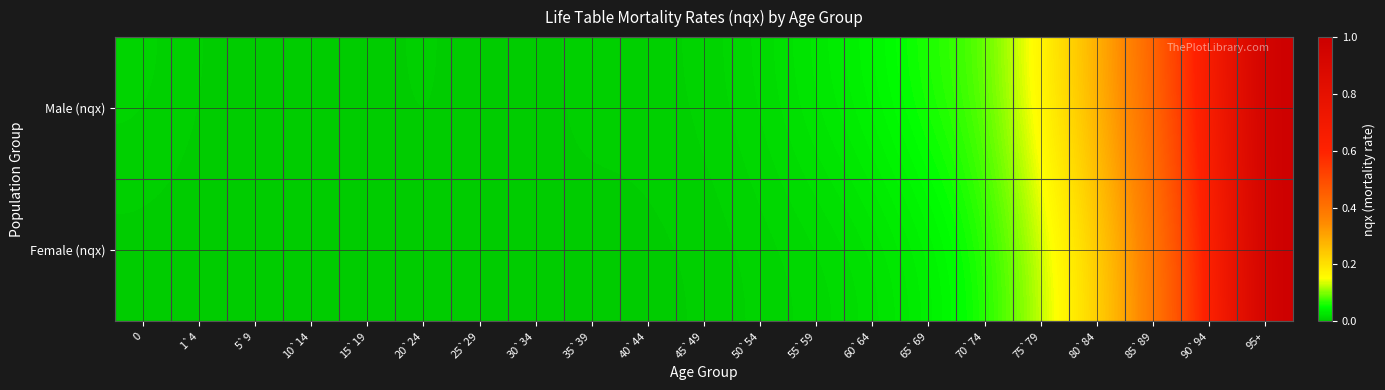

Reading left to right, list all the values displayed in this chart.

Male (nqx): 0=0.0	1`4=0.0	5`9=0.0	10`14=0.0	15`19=0.0	20`24=0.0	25`29=0.0	30`34=0.0	35`39=0.0	40`44=0.0	45`49=0.0	50`54=0.0	55`59=0.0	60`64=0.0	65`69=0.1	70`74=0.1	75`79=0.2	80`84=0.3	85`89=0.4	90`94=0.7	95+=1.0
Female (nqx): 0=0.0	1`4=0.0	5`9=0.0	10`14=0.0	15`19=0.0	20`24=0.0	25`29=0.0	30`34=0.0	35`39=0.0	40`44=0.0	45`49=0.0	50`54=0.0	55`59=0.0	60`64=0.0	65`69=0.0	70`74=0.1	75`79=0.1	80`84=0.2	85`89=0.4	90`94=0.6	95+=1.0